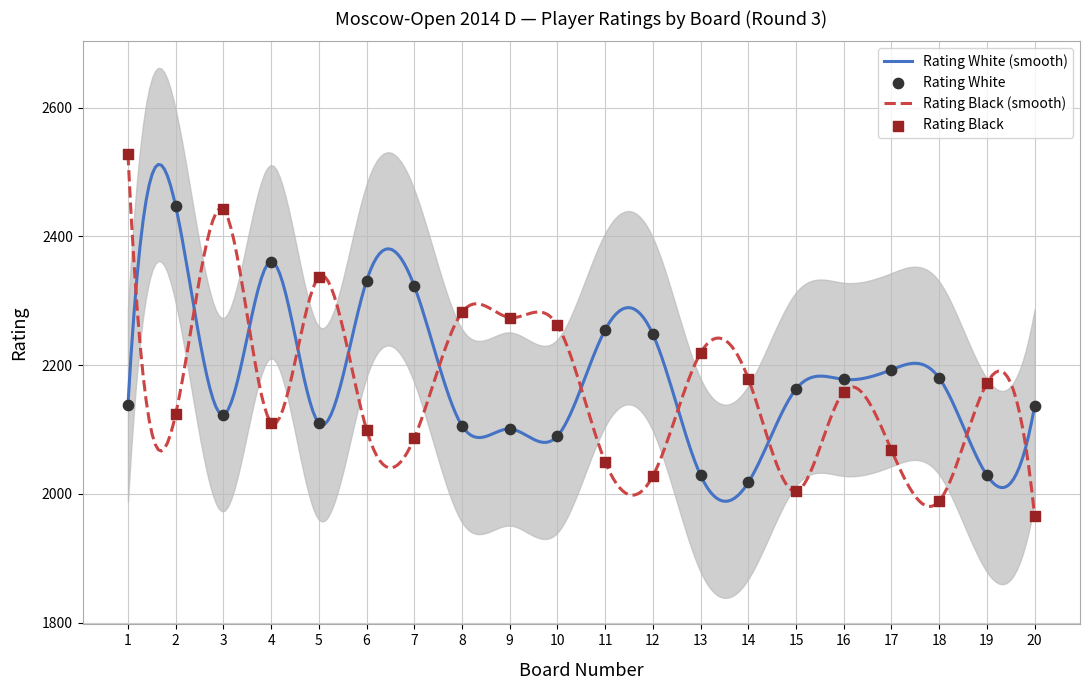

What is the change in value from 1 to 10?

-266